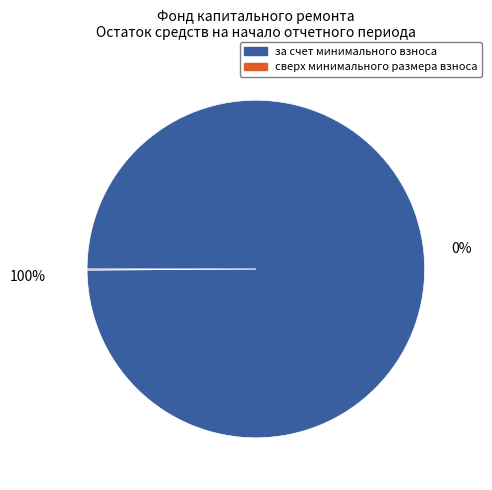

To the nearest percent, what is the difference between the за счет минимального взноса and сверх минимального размера взноса slice percentages?

100%